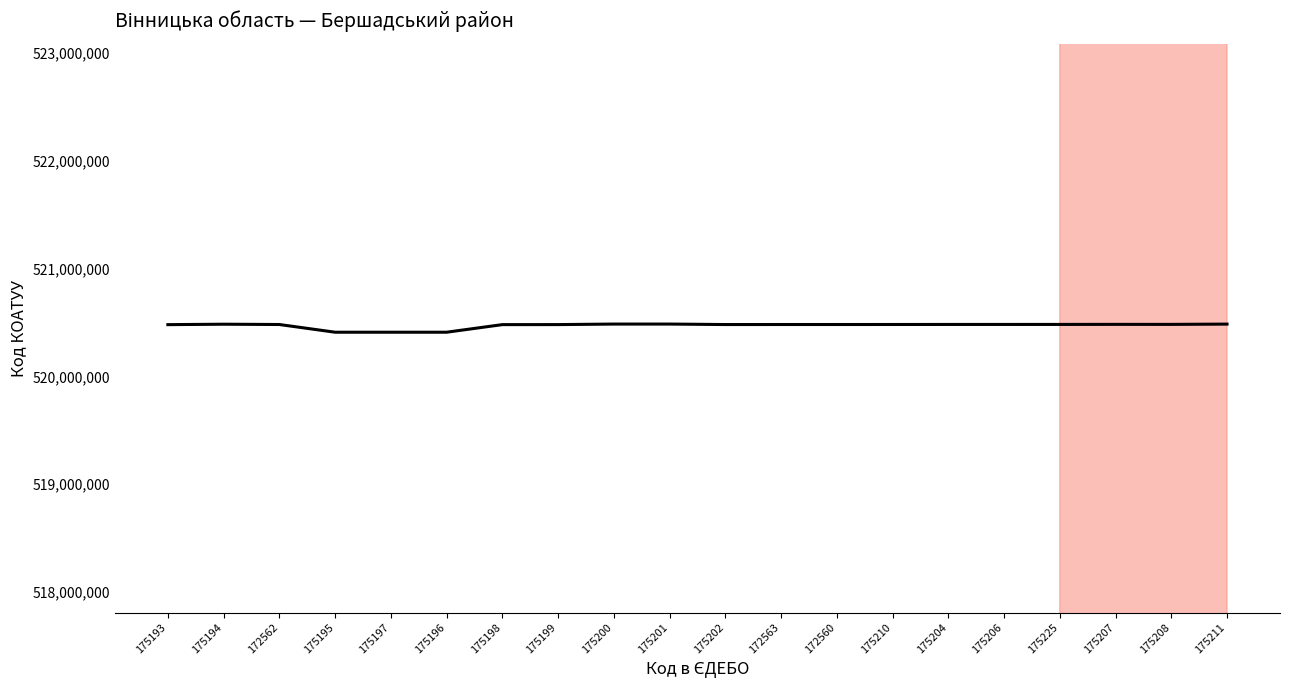

Rank the categories by value from highest to lowest.

175200, 175201, 175211, 175194, 175207, 175208, 175225, 175206, 175204, 175210, 172562, 172563, 172560, 175202, 175199, 175198, 175193, 175195, 175197, 175196